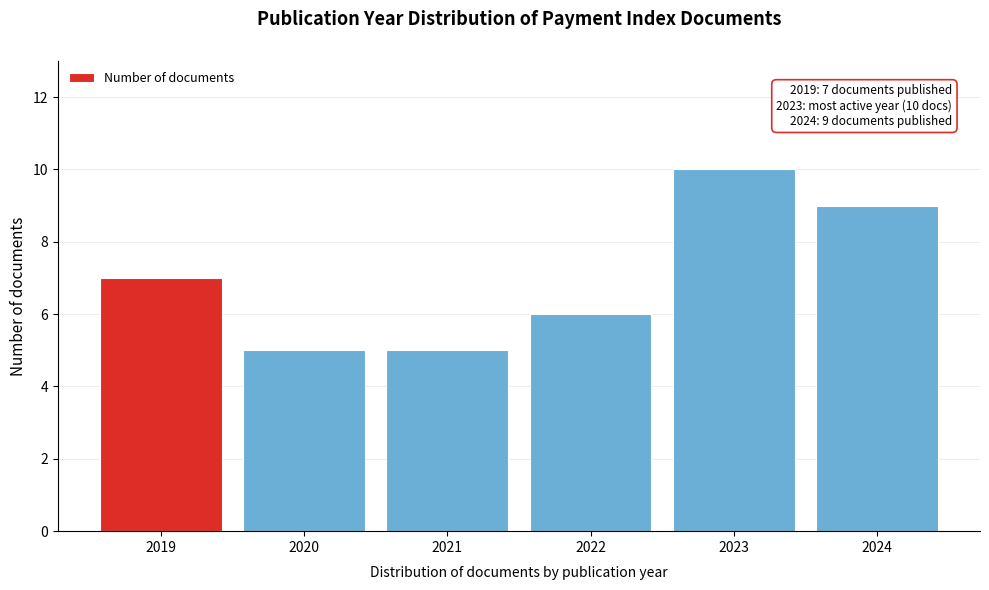

Reading right to left, what are all the values shown in this chart?

9	10	6	5	5	7